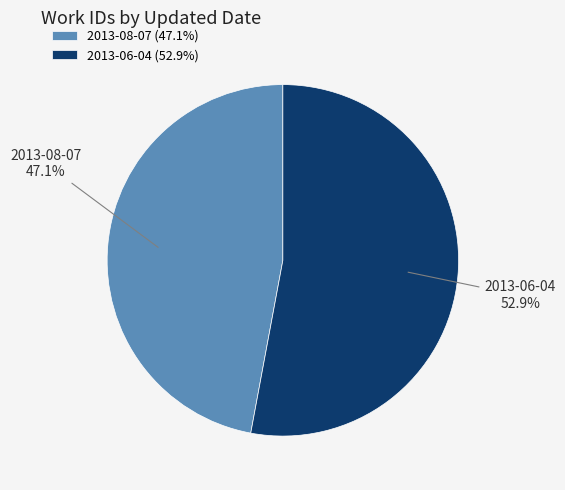

Which category has the biggest portion of the pie?

2013-06-04